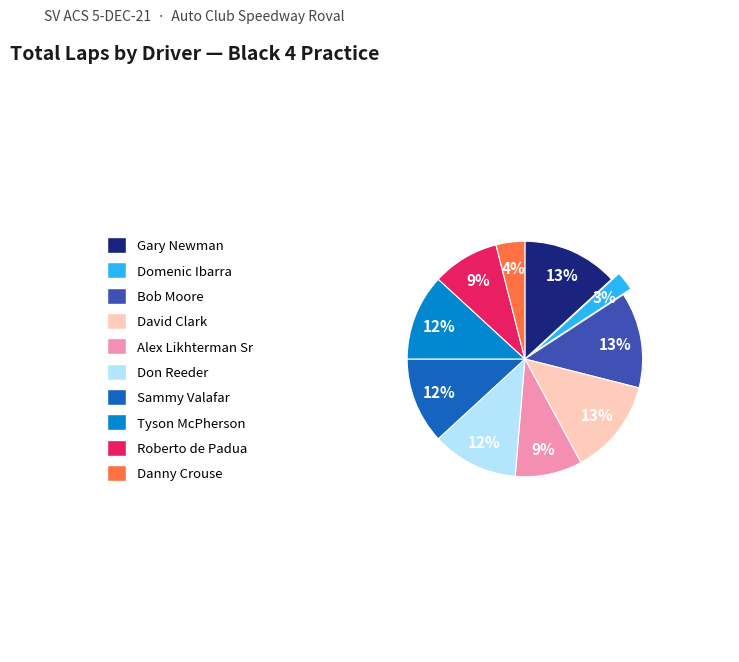

To the nearest percent, what is the difference between the Don Reeder and Domenic Ibarra slice percentages?

9%